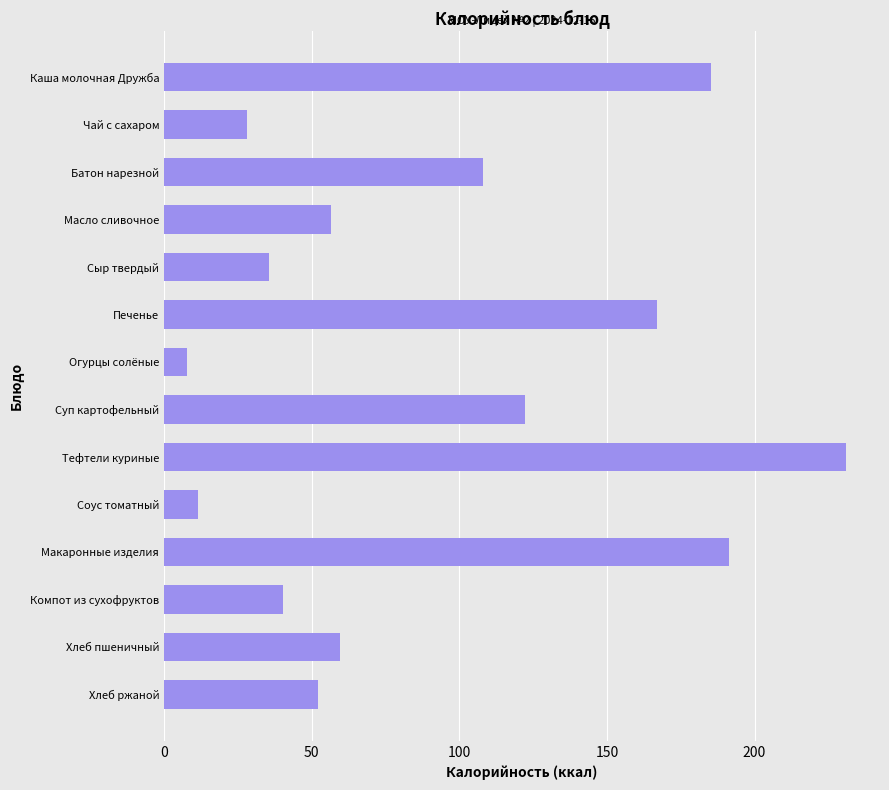

Count the number of categories in the chart.

14